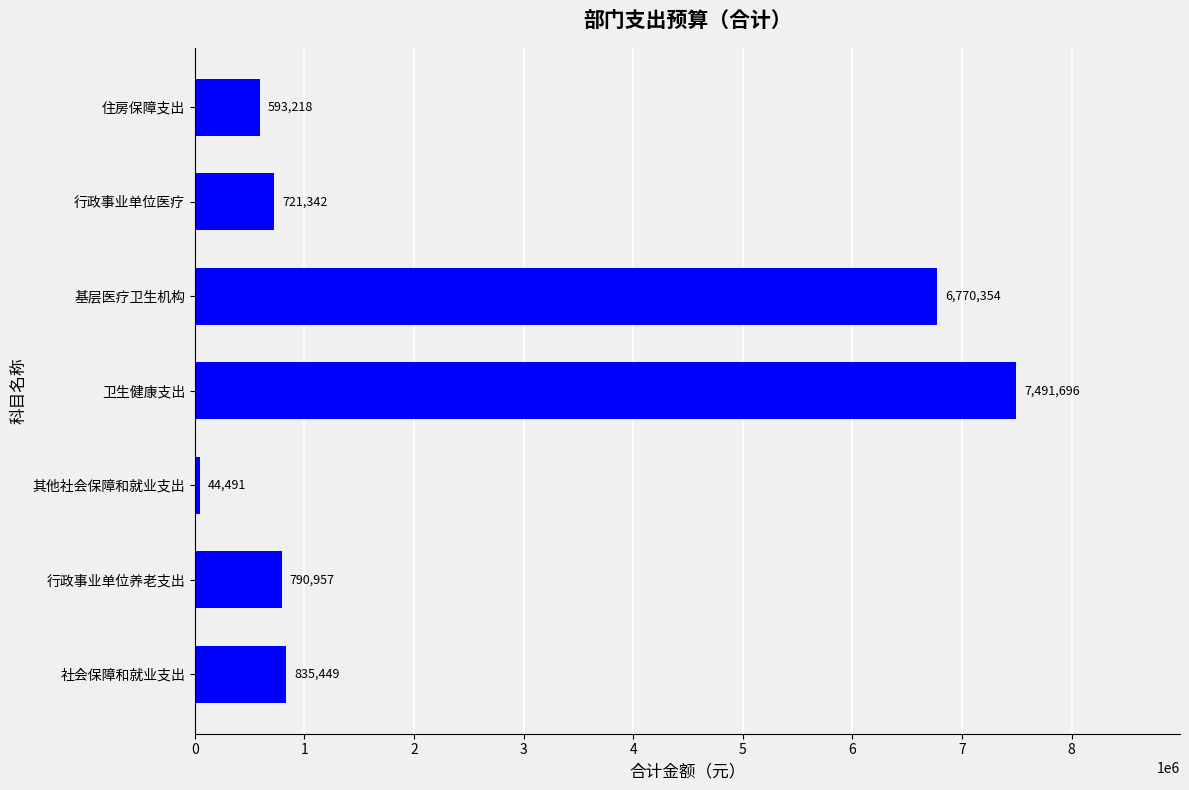

Count the number of values greater than 790957.

4